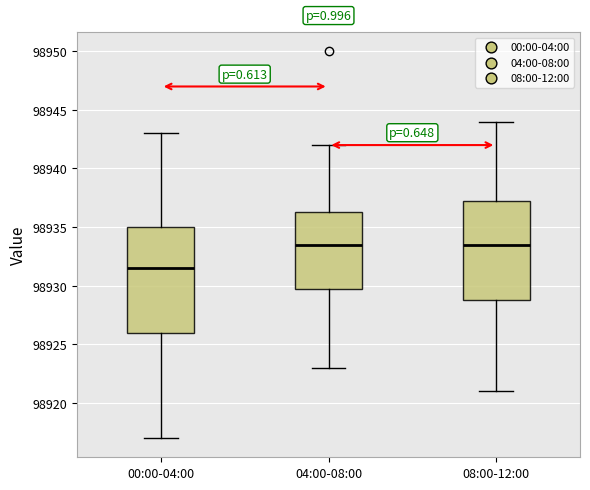

Reading left to right, read every box against the y-axis: the position of its median line, the range the box covers, and the ends of its whiskers. The values are not printed on the chart, so give them approximately, as read against the axis.

00:00-04:00: median 98931.5, box 98926.0 to 98935.0, whiskers 98917.0 to 98943.0
04:00-08:00: median 98933.5, box 98930.0 to 98936.5, whiskers 98923.0 to 98942.0
08:00-12:00: median 98933.5, box 98929.0 to 98937.5, whiskers 98921.0 to 98944.0